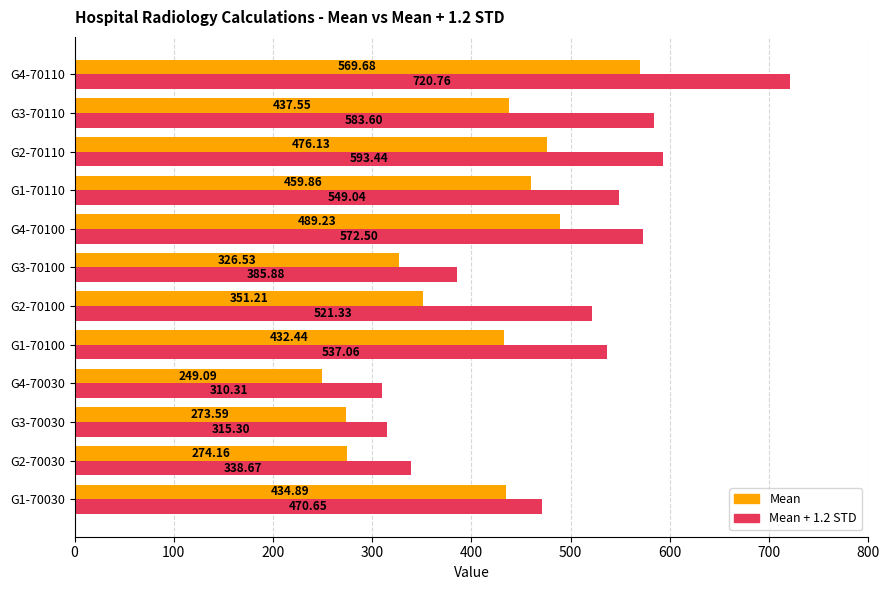

What is the difference between the Mean + 1.2 STD values at G4-70100 and G1-70100?

35.4